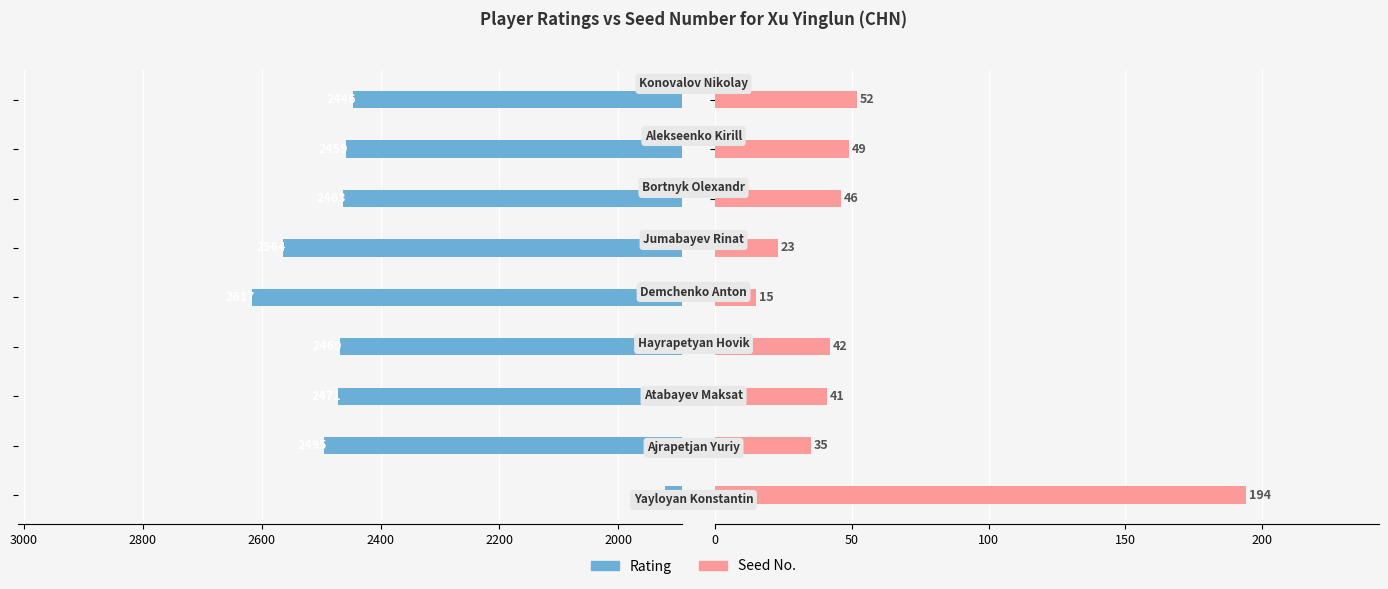

Which series has the largest range (max minus min)?

Rating